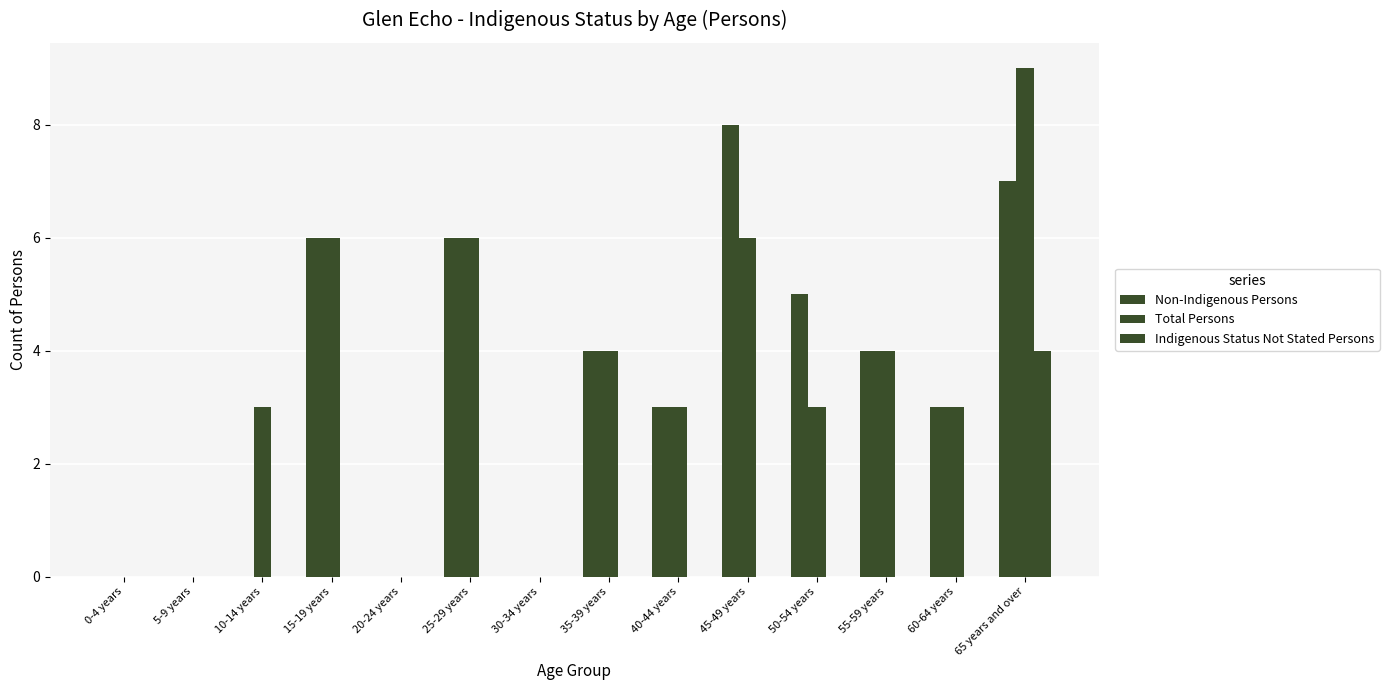

How many groups of bars are there?

14